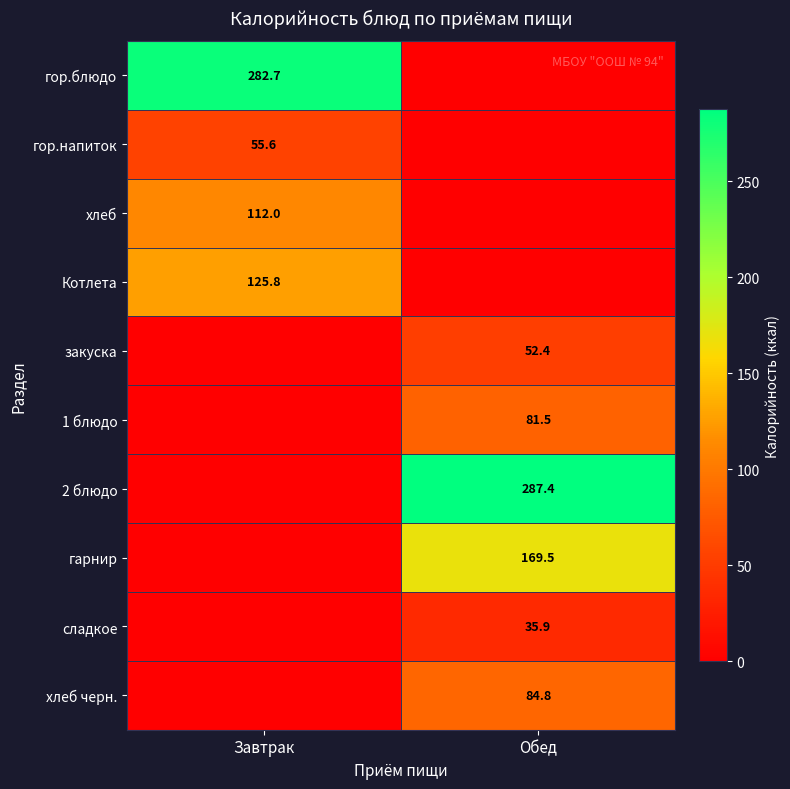

Is it true that гарнир equals 169.5 at Обед?

True